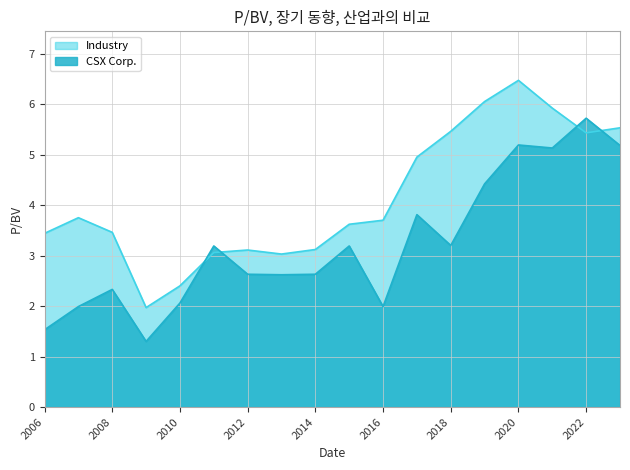

How many data points does each series have?

18